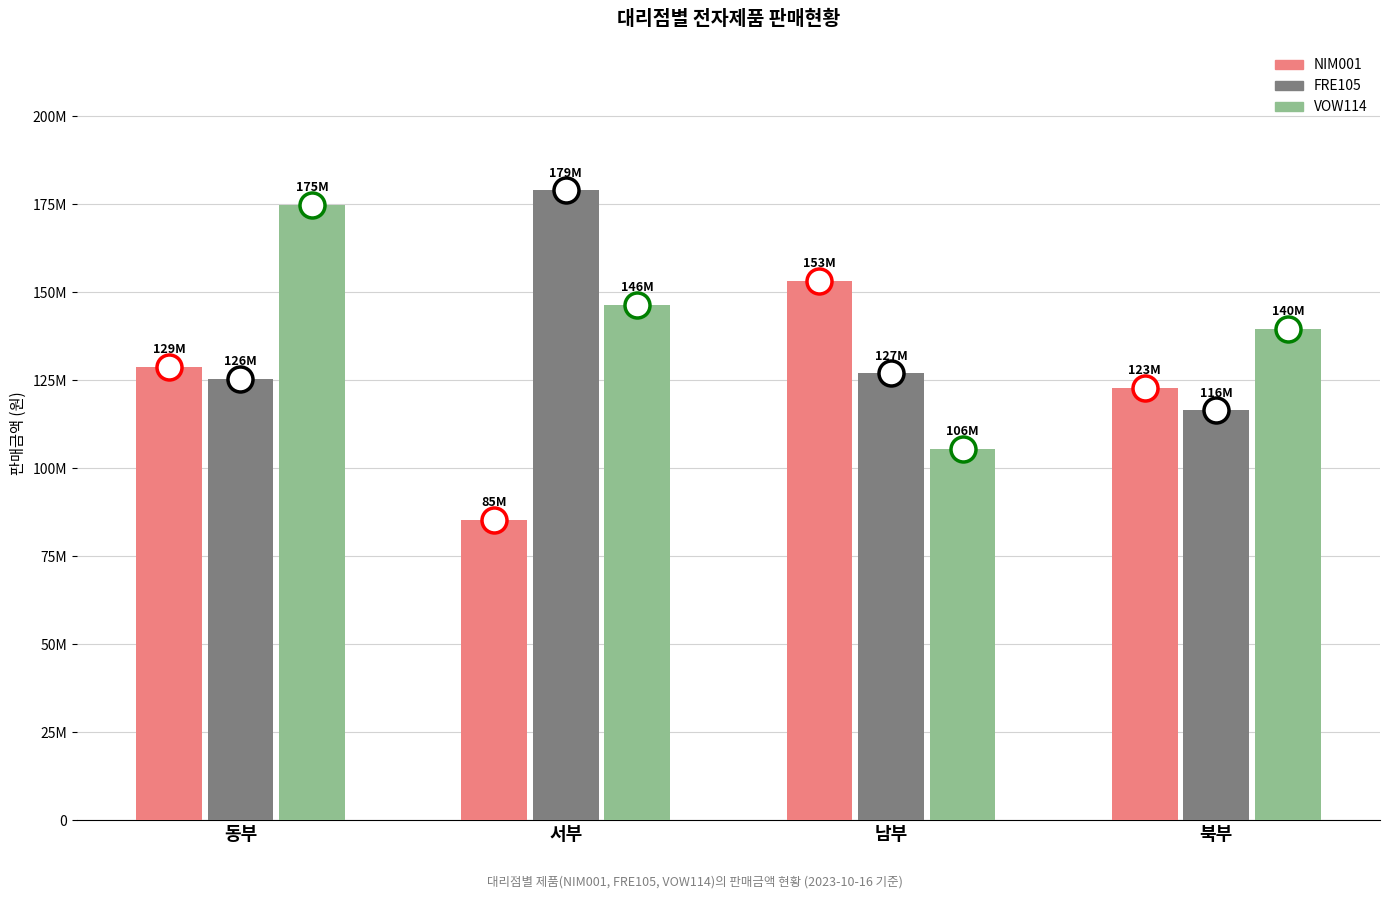

What is the spread (max minus min) of values at 남부?

47700000